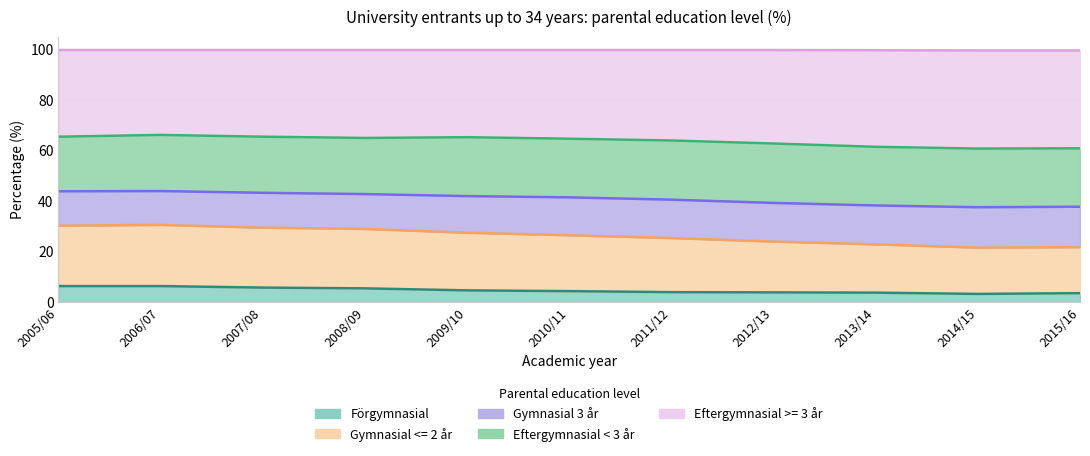

Where is the first local minimum for Förgymnasial?

2014/15